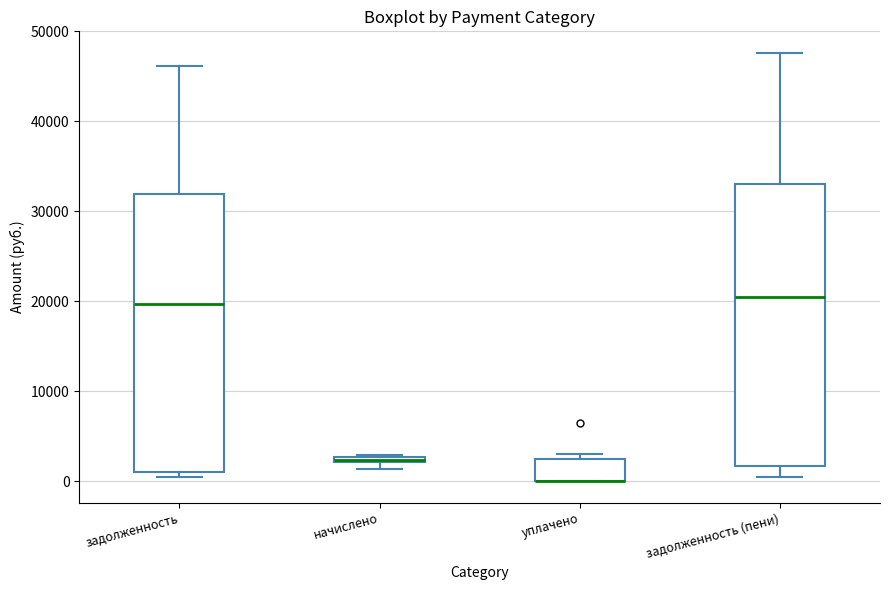

Where is the lower edge of the box for начислено on the y-axis? The values are not printed on the chart, so give them approximately, as read against the axis.

2000